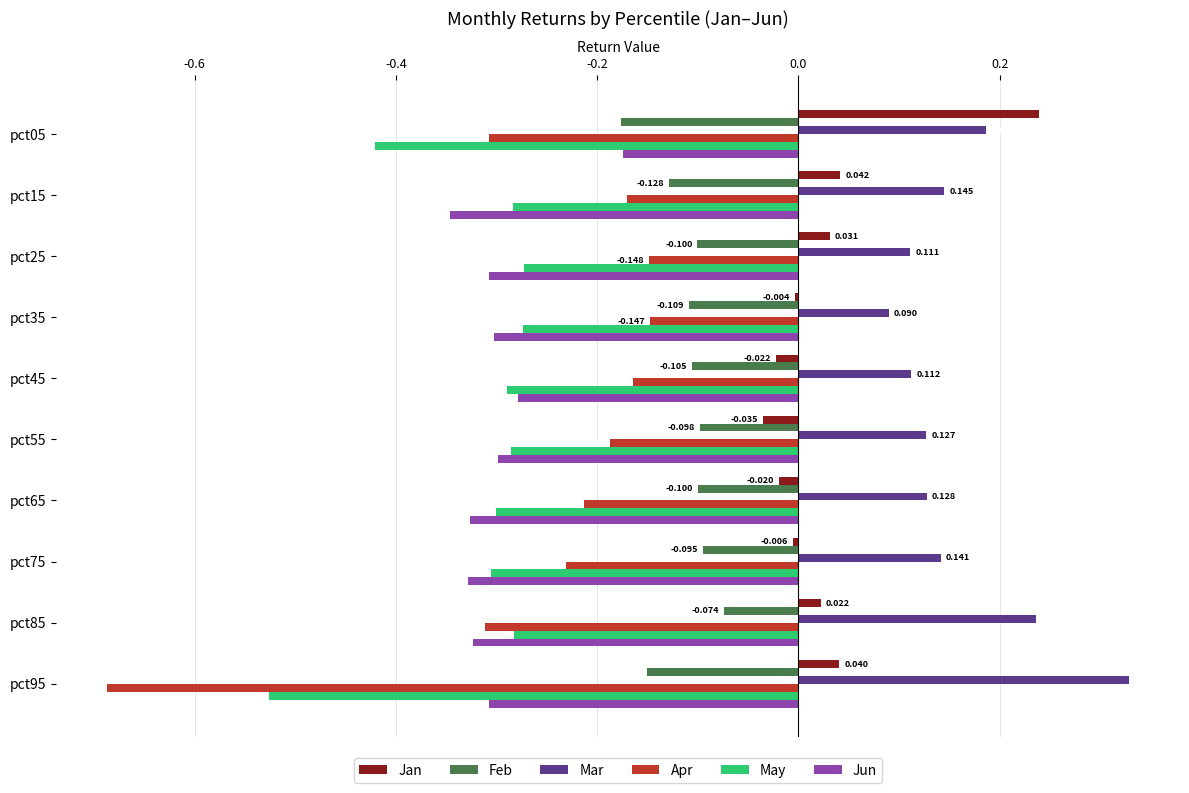

Rank the series by their maximum value, from lowest to highest.

May, Jun, Apr, Feb, Jan, Mar